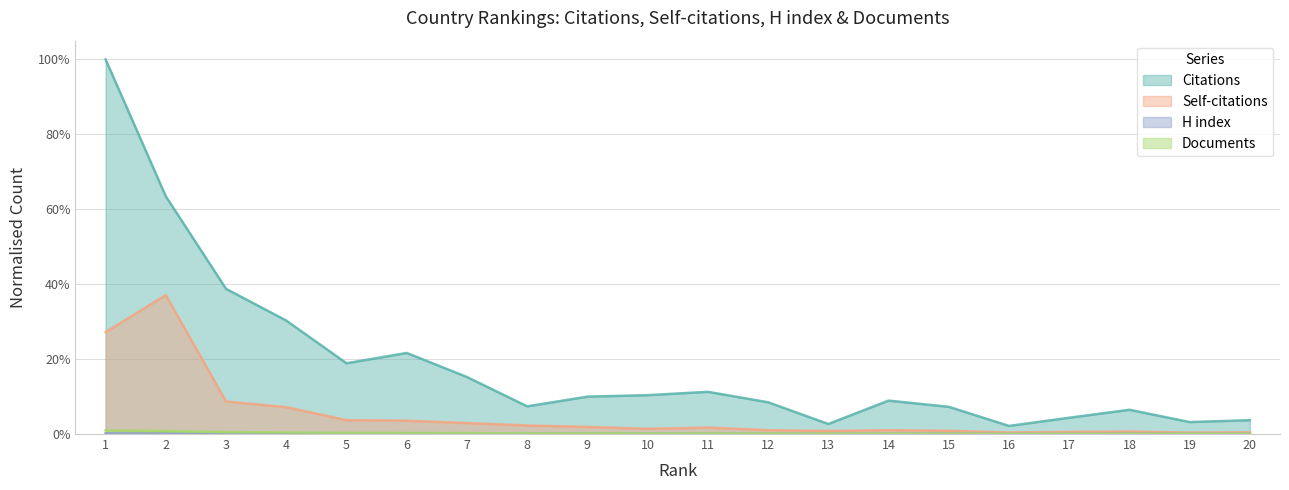

True or false: Documents has a value of 0.0 at 11.

True